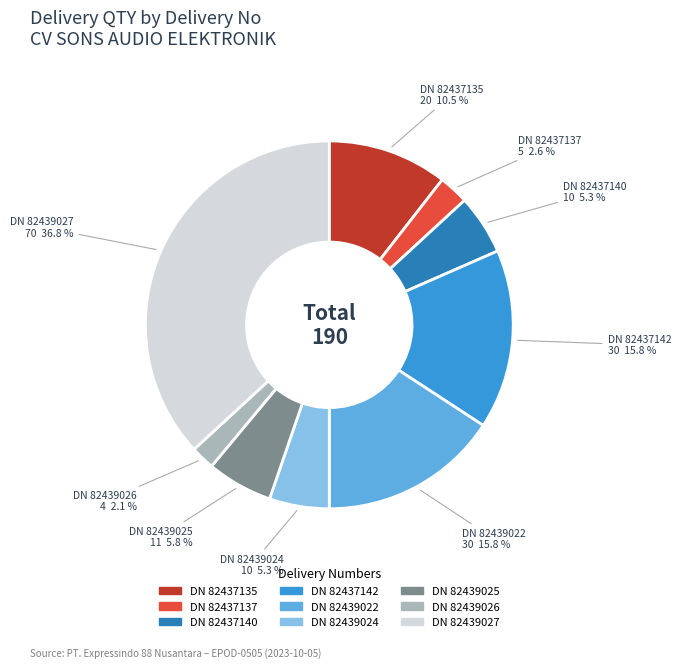

Is there any slice that represents more than half of the pie?

No